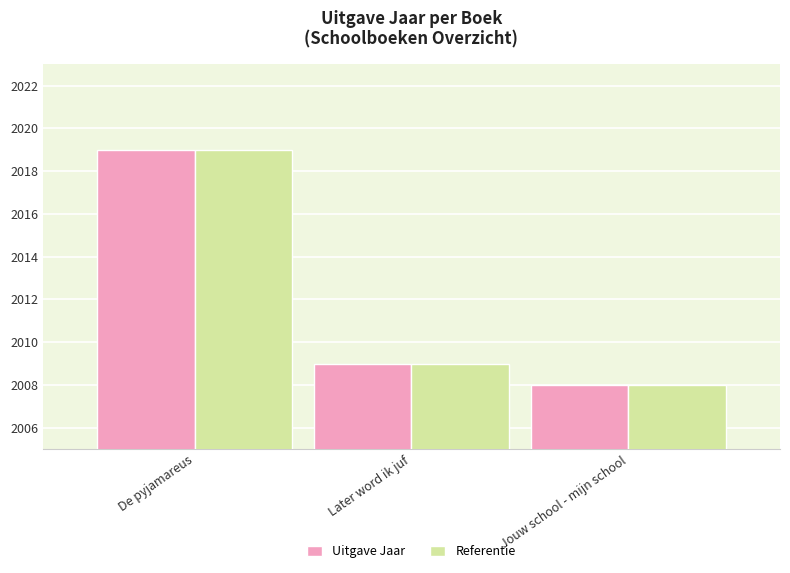

At which category is the sum across all series the highest?

De pyjamareus